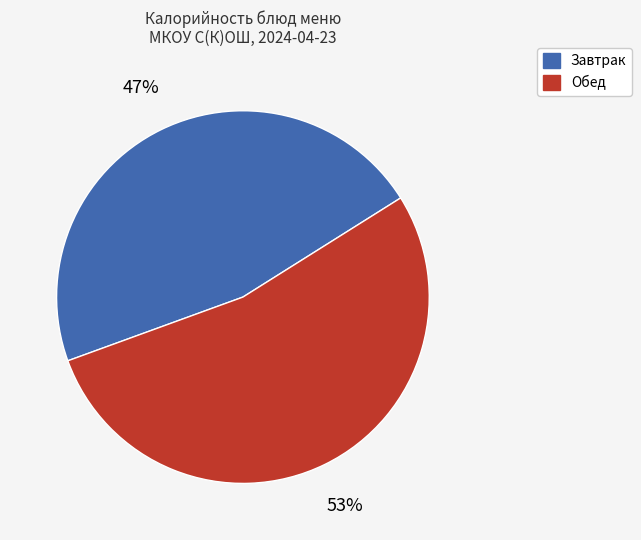

Is there a majority slice in this chart?

Yes